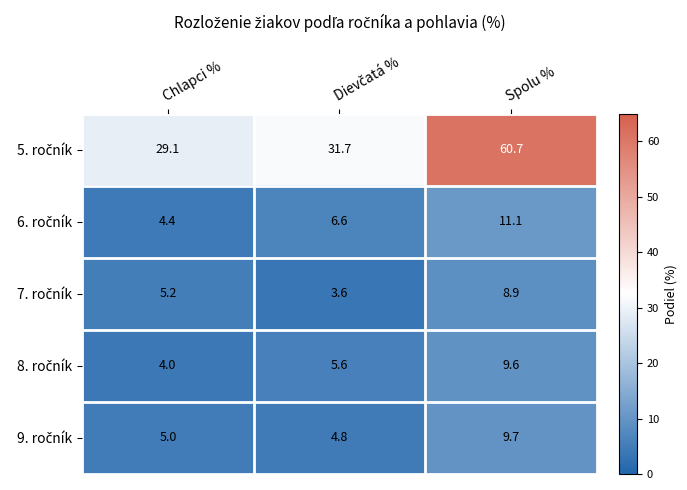

At which category does the chart reach its peak across all series?

Spolu %